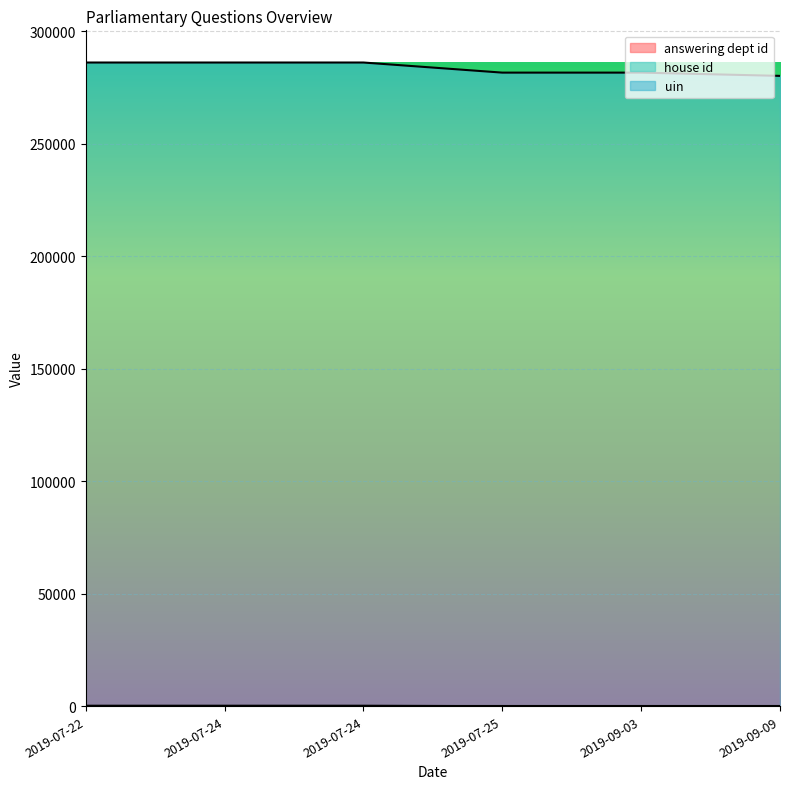

At which category does the chart reach its minimum across all series?

2019-09-09